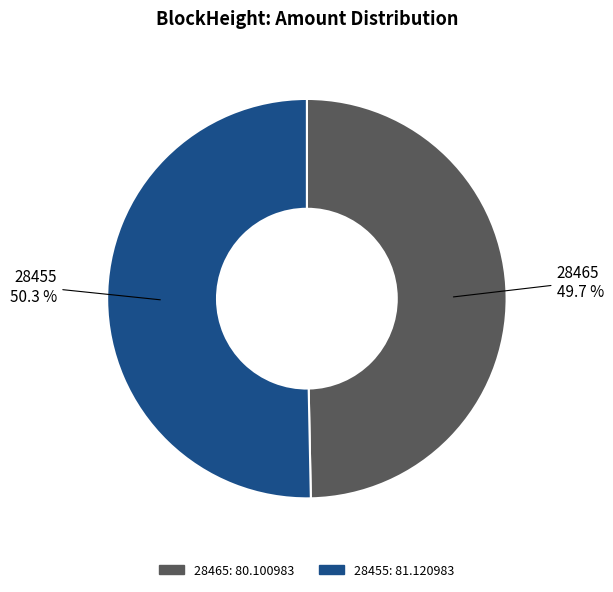

Is the sum of 28455 and 28465 greater than half?

Yes